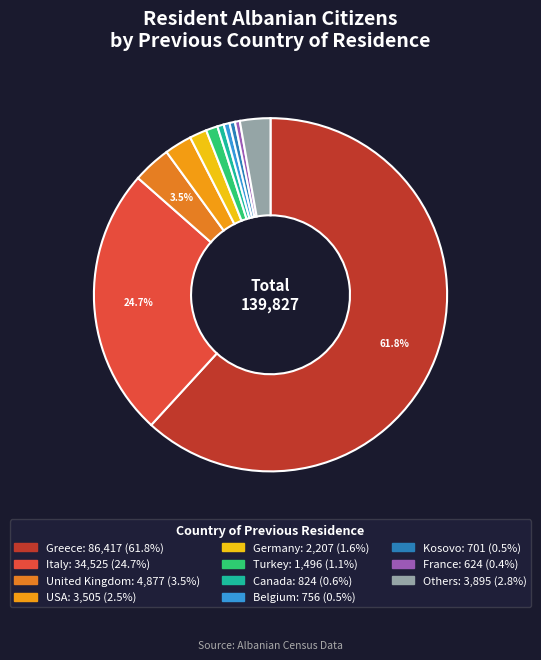

Between France and Germany, which is larger?

Germany